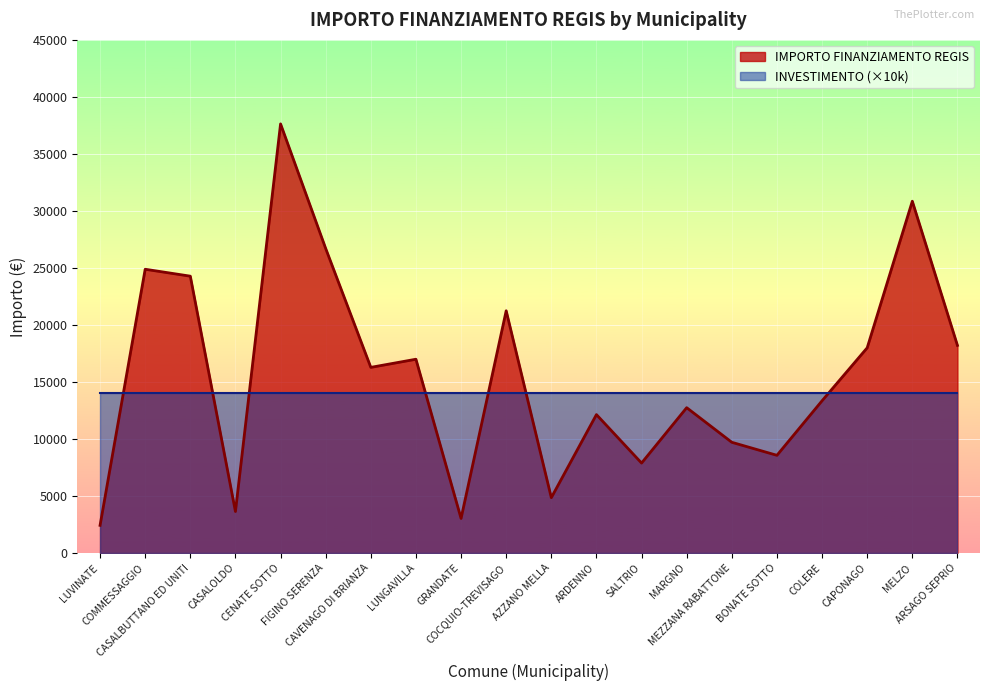

What is the difference between the second highest and minimum values?

28424